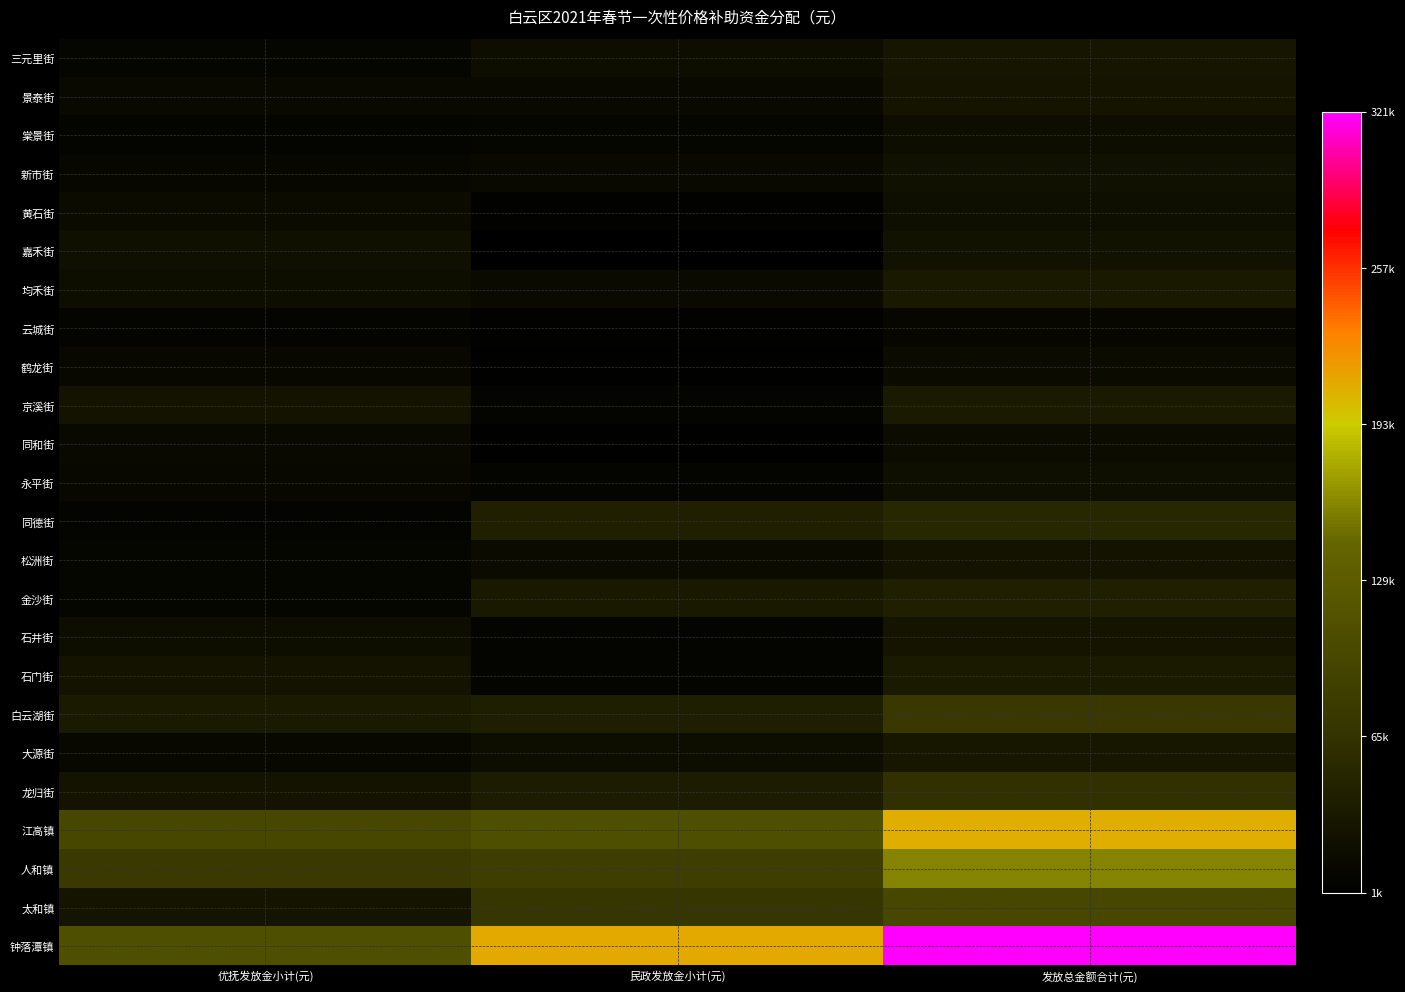

Which category has the highest value across all series?

发放总金额合计(元)